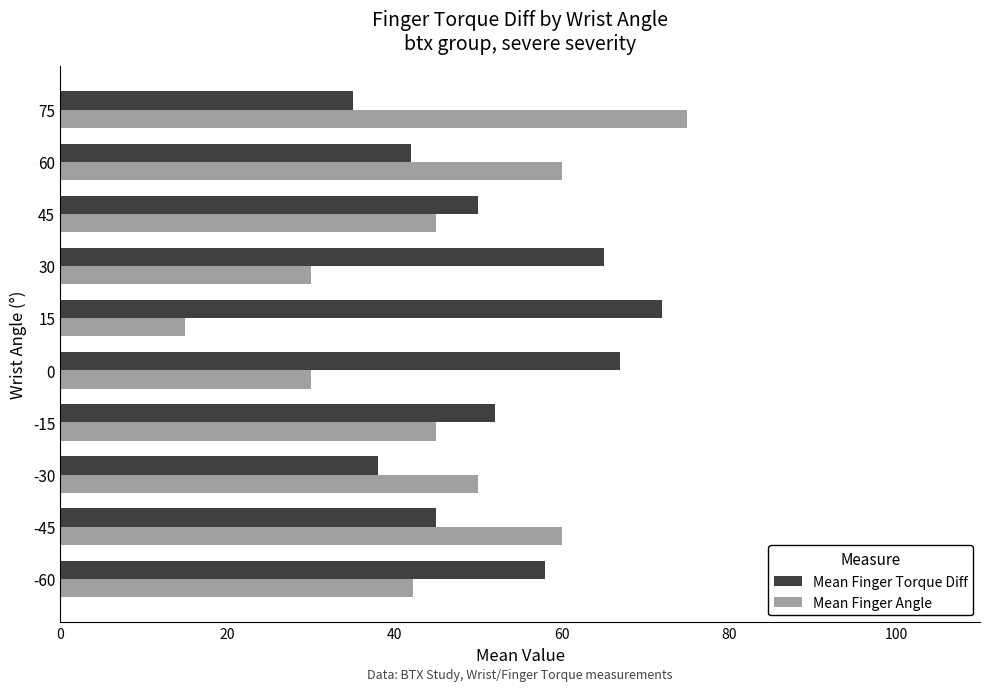

What is the difference between the highest and lowest values at 60?

18.0